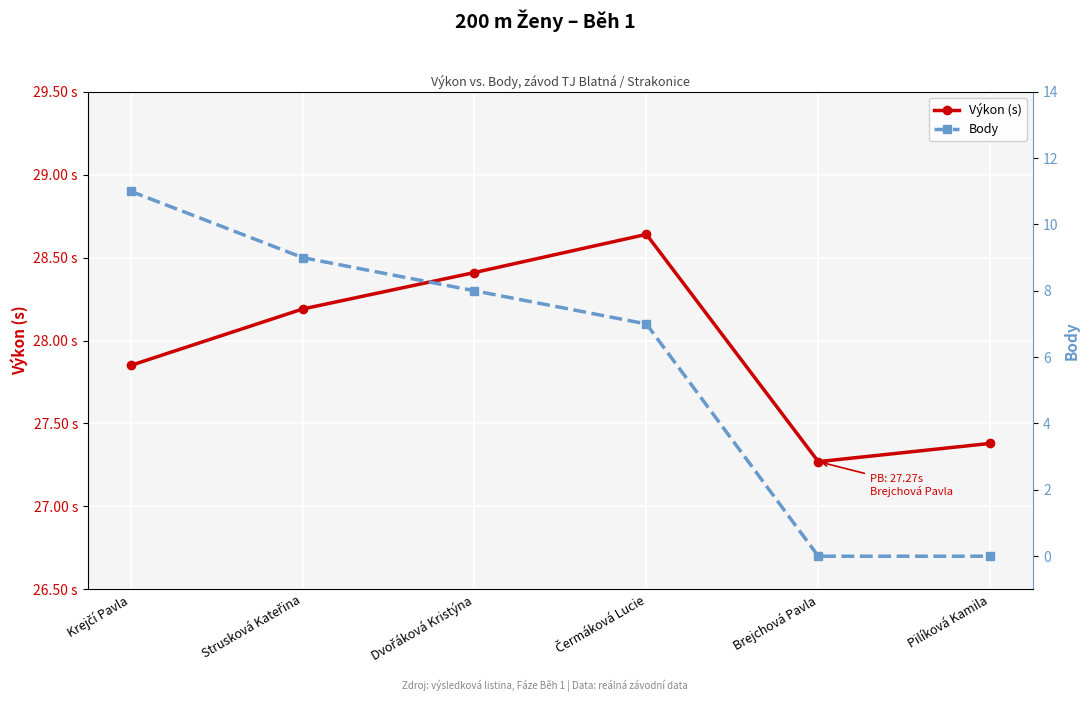

What is the difference between the highest and lowest values at Brejchová Pavla?

27.3